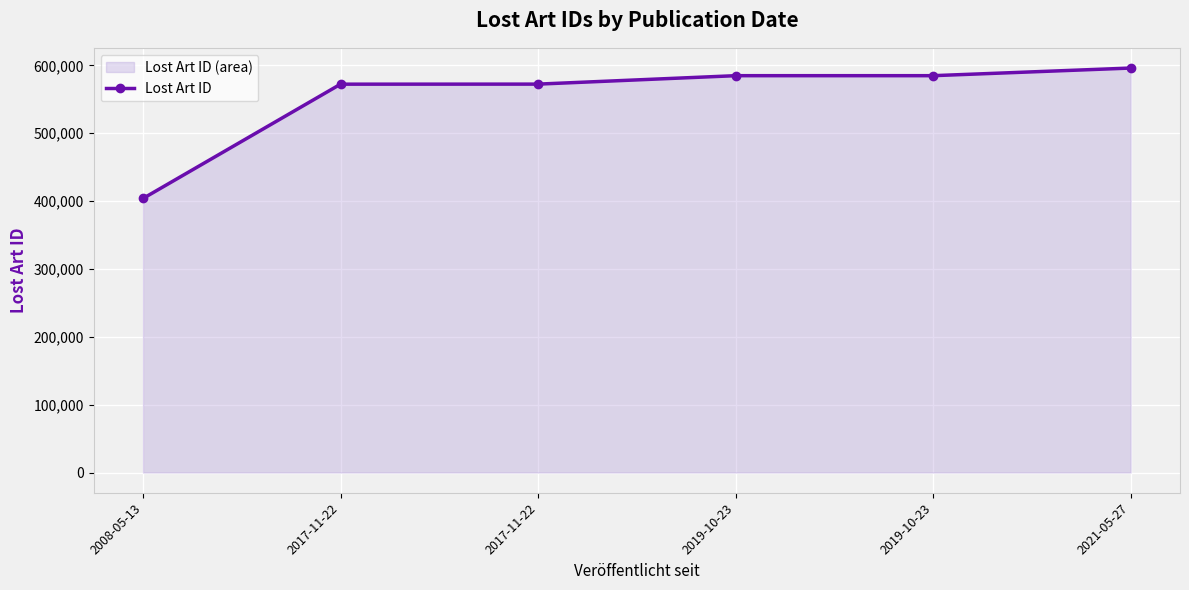

What is the minimum value shown in the chart?

403836